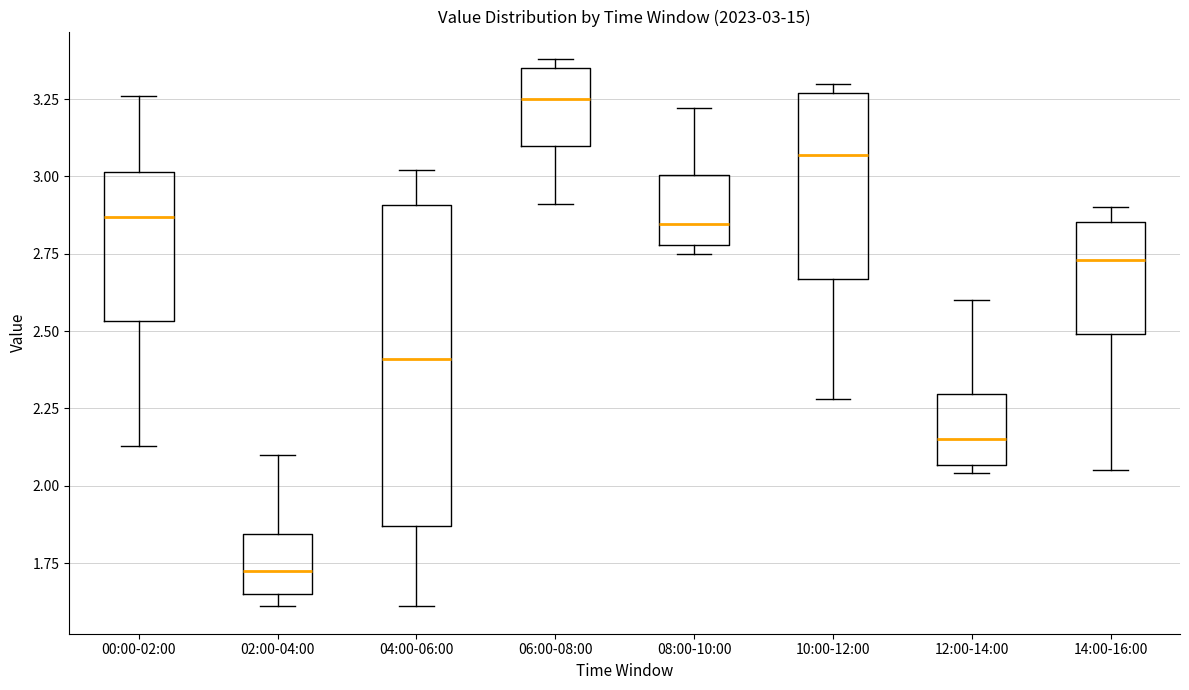

Which box's median line is the highest?

06:00-08:00